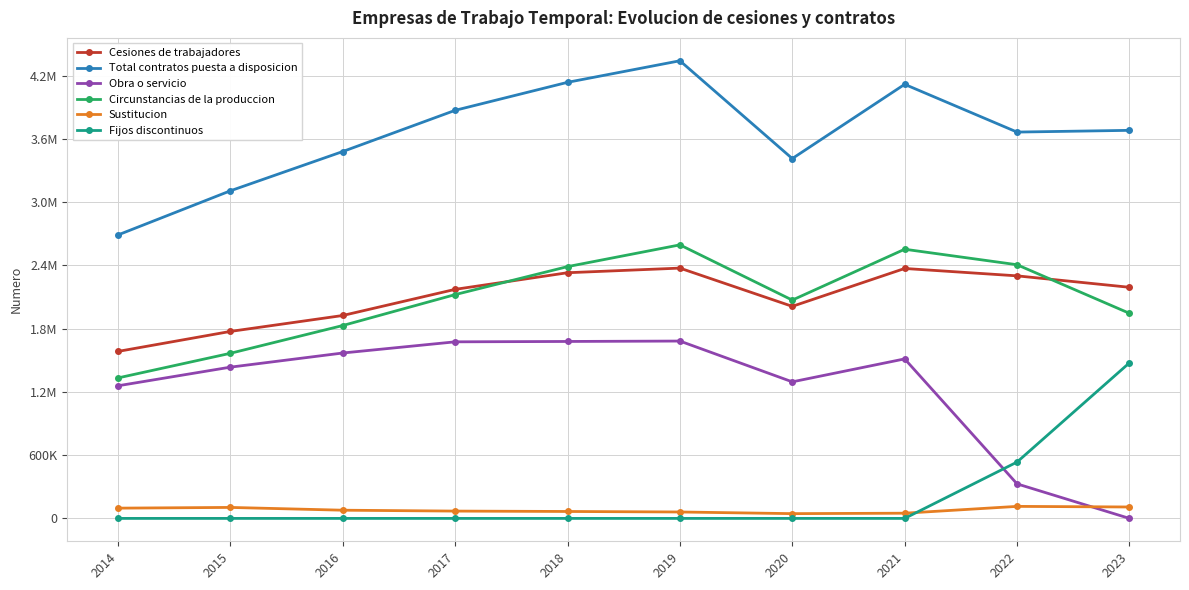

What are all the series names shown in the legend?

Cesiones de trabajadores, Total contratos puesta a disposicion, Obra o servicio, Circunstancias de la produccion, Sustitucion, Fijos discontinuos